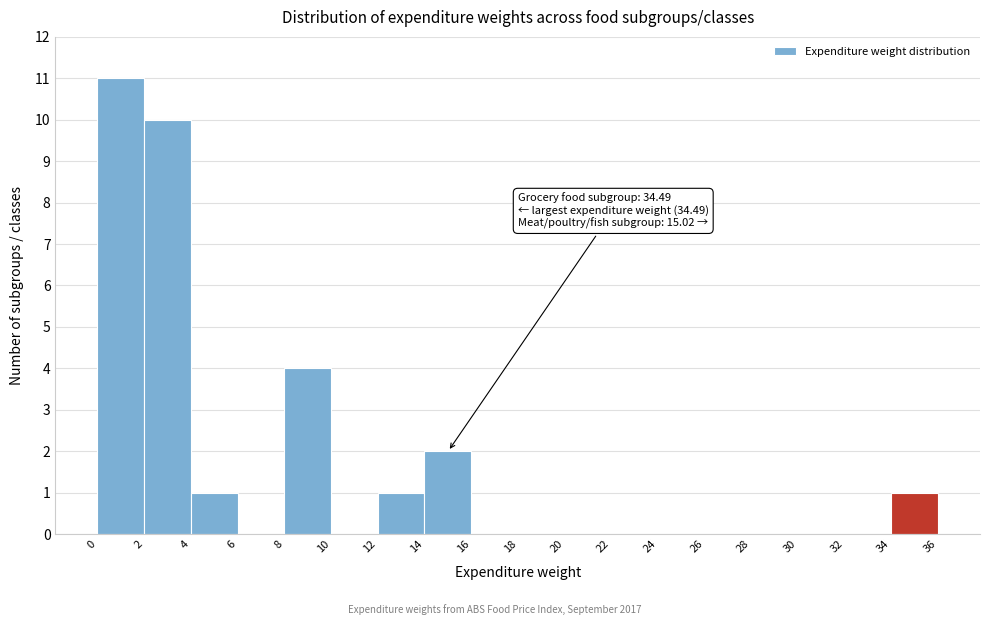

Which range on the x-axis has the tallest bar?

0 to 2